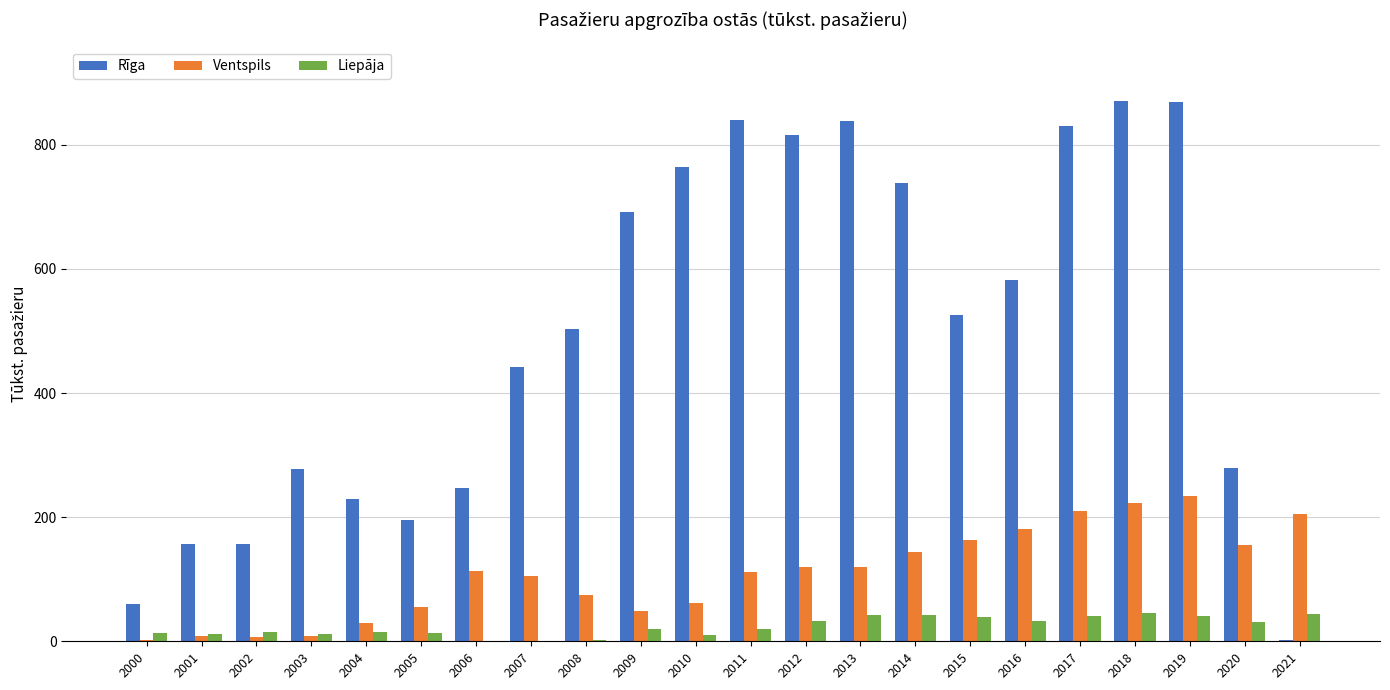

What is the total value across all series at 2016?

795.2